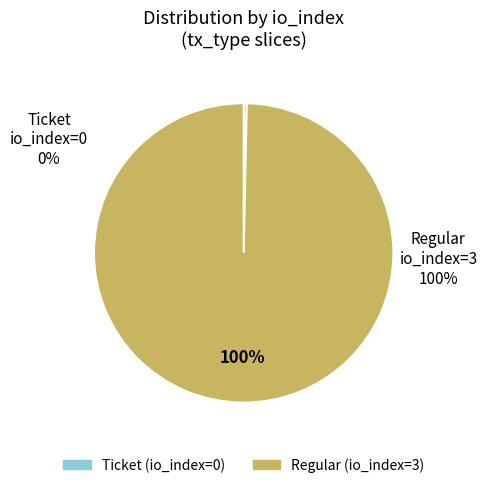

Is it true that Regular (io_index=3) is 94% of the pie?

False